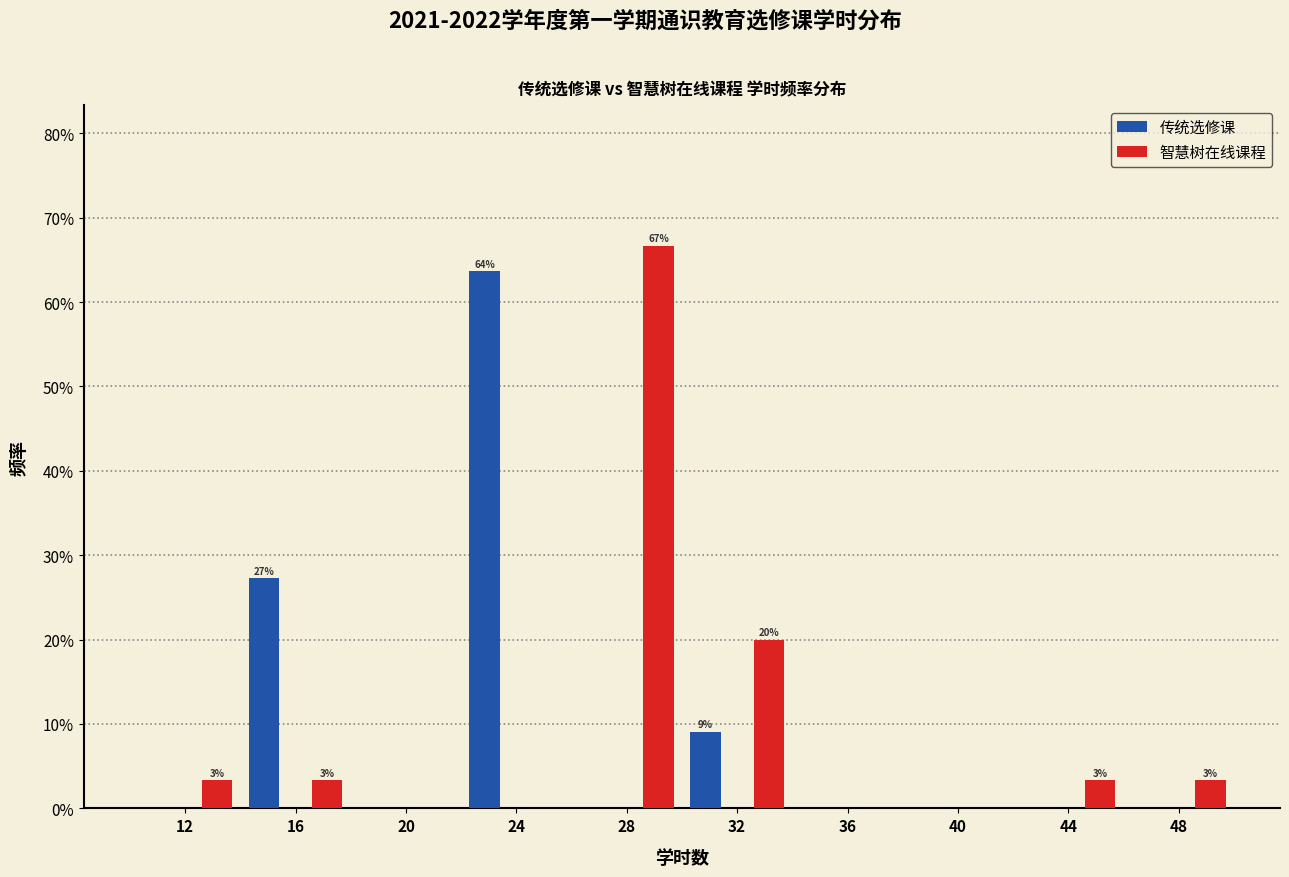

What are all the series names shown in the legend?

传统选修课, 智慧树在线课程